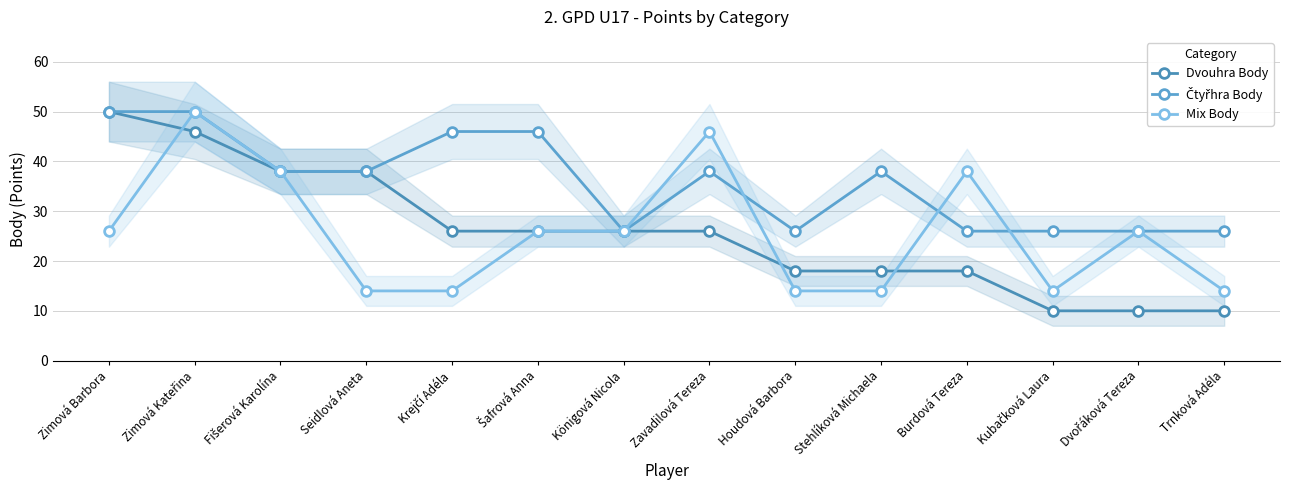

Is it true that Mix Body equals 50 at Zimová Kateřina?

True